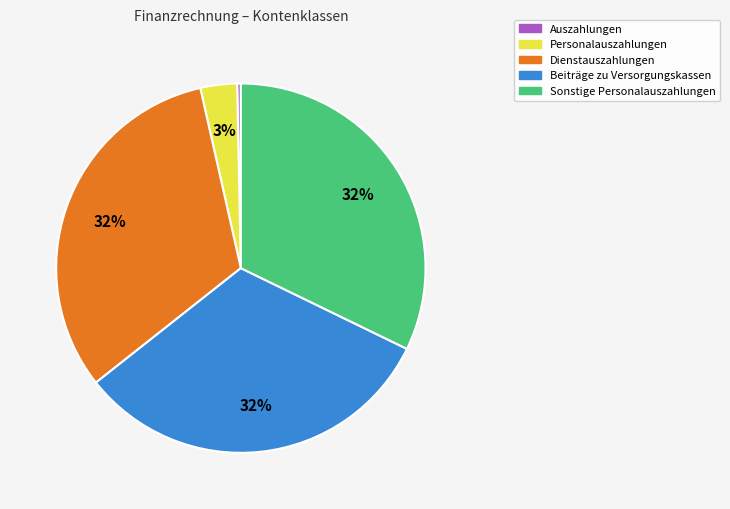

To the nearest percent, what portion does Beiträge zu Versorgungskassen represent?

32%